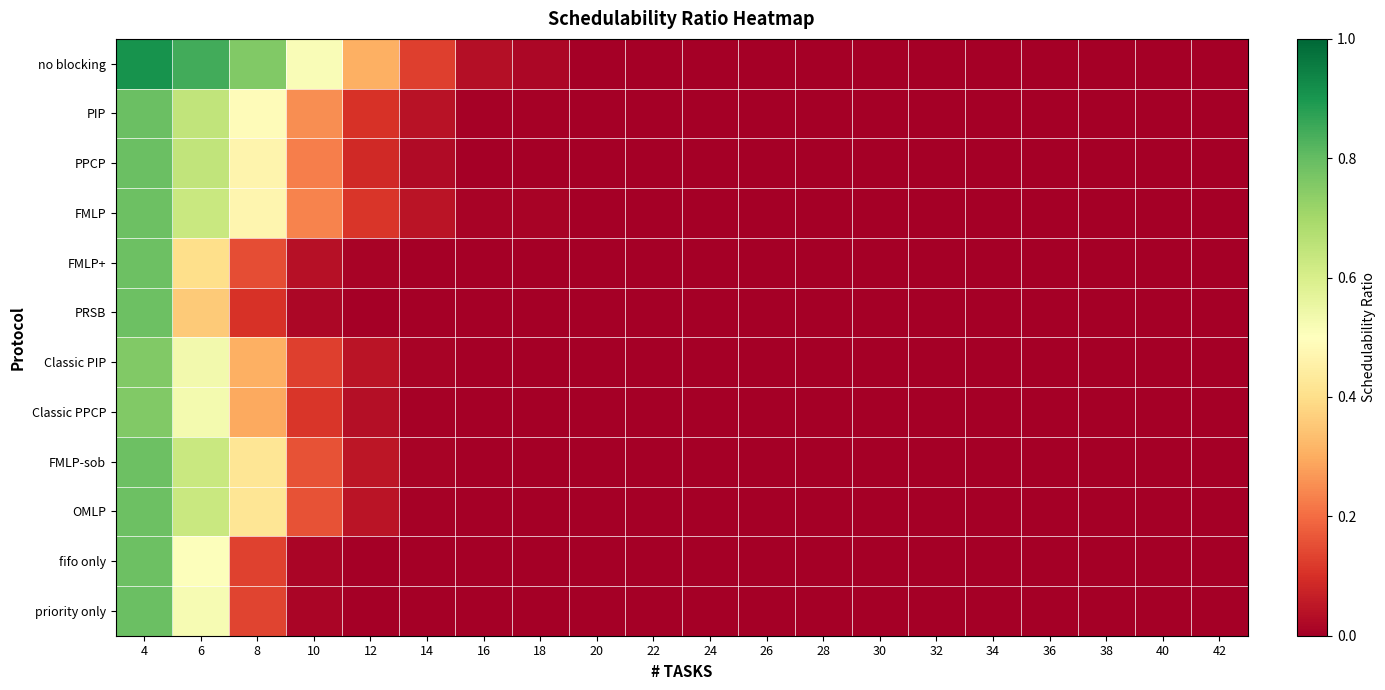

Which series changed the most between 6 and 32?

no blocking